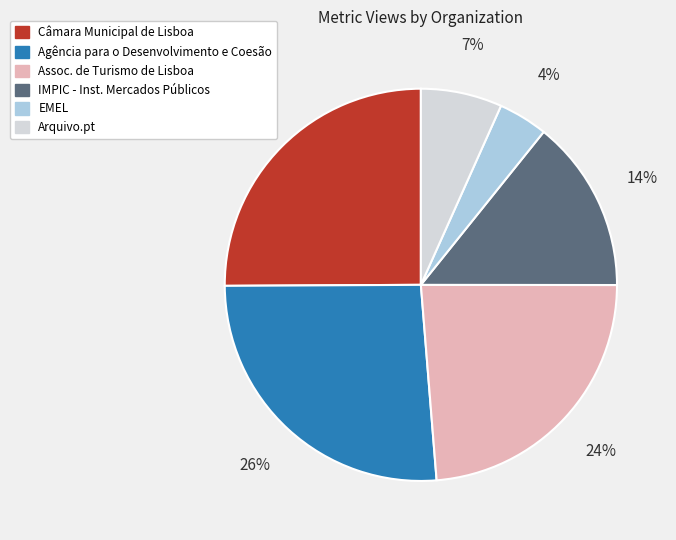

Is there a majority slice in this chart?

No